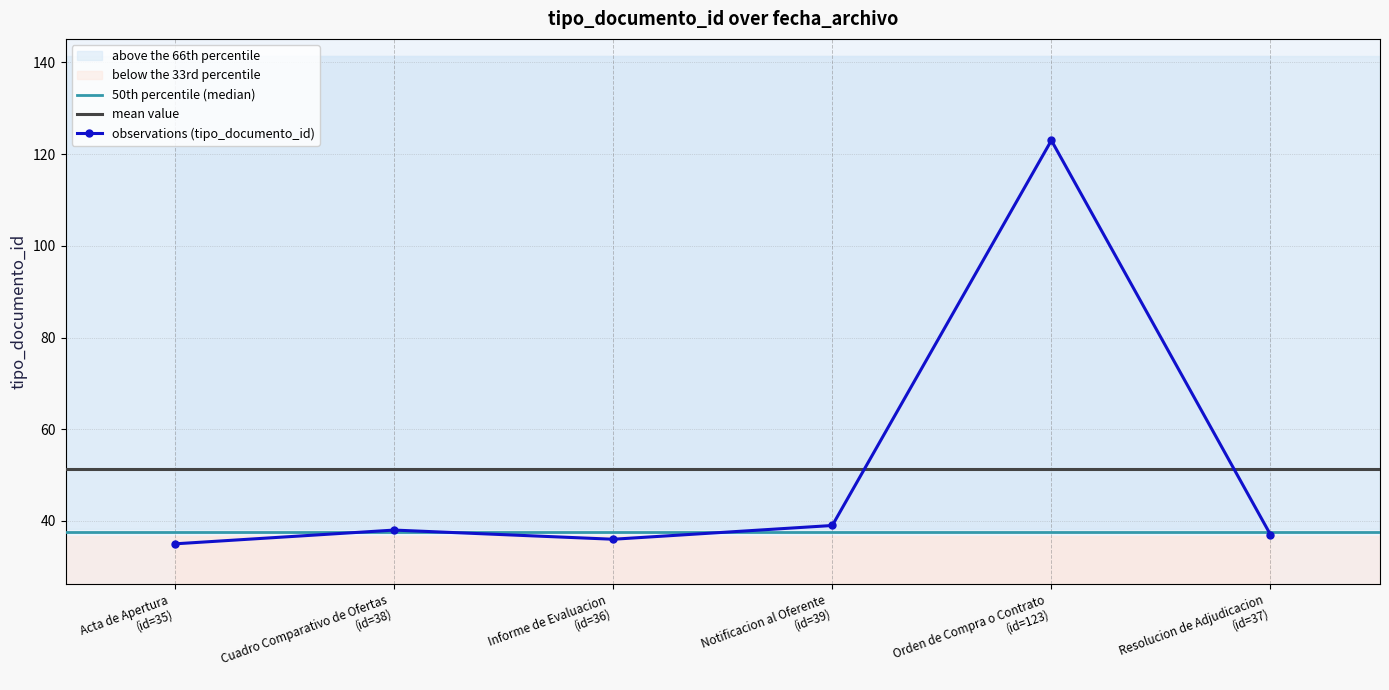

What is the value of the observations (tipo_documento_id) point at the 1st from the left?

35